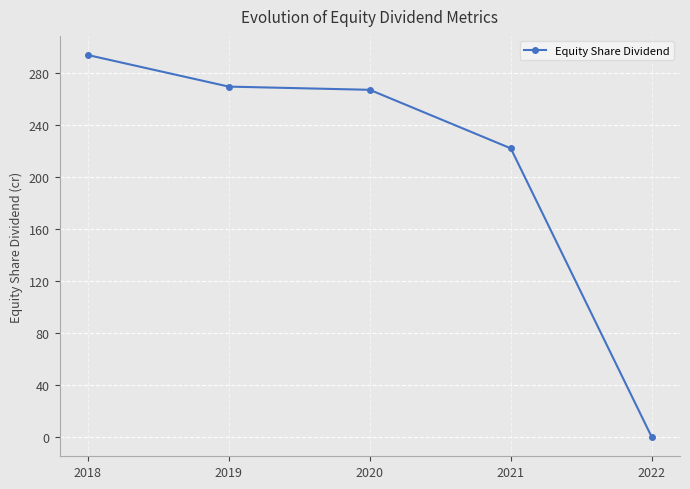

How many lines are shown in the chart?

1